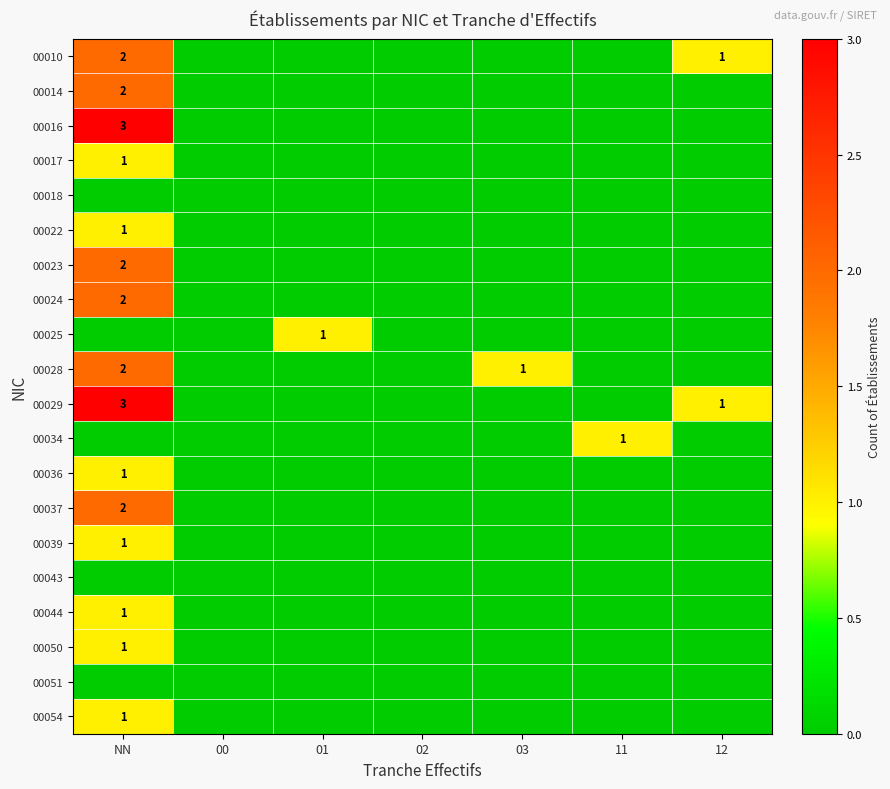

Is it true that 00010 equals 2 at NN?

True